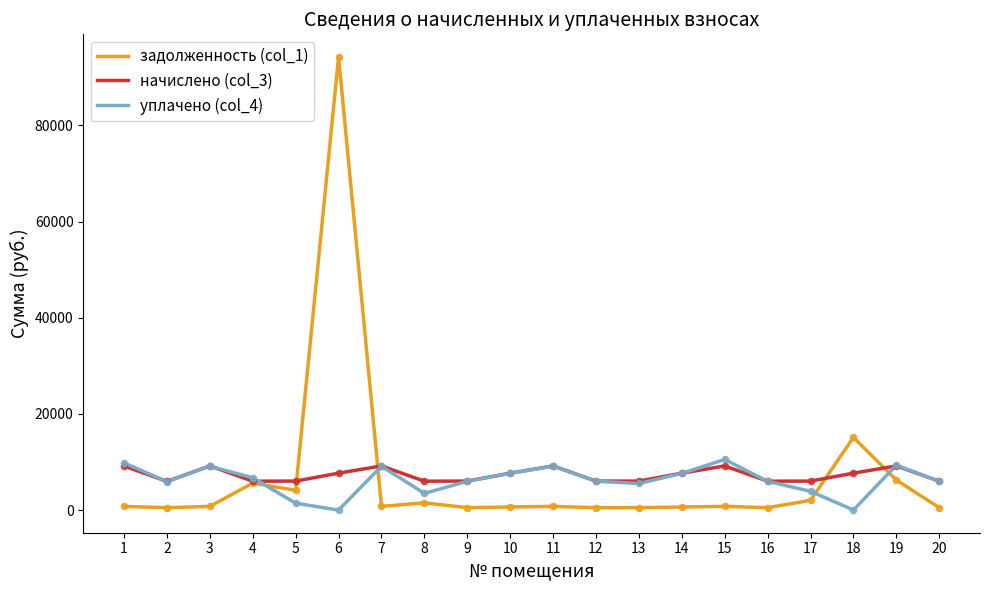

At which category is the sum across all series the highest?

6